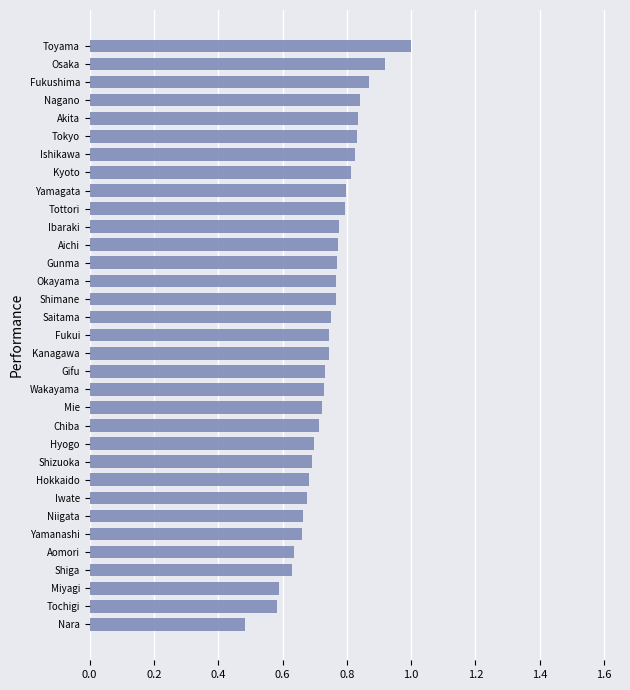

What is the difference between the maximum and minimum values?

0.5